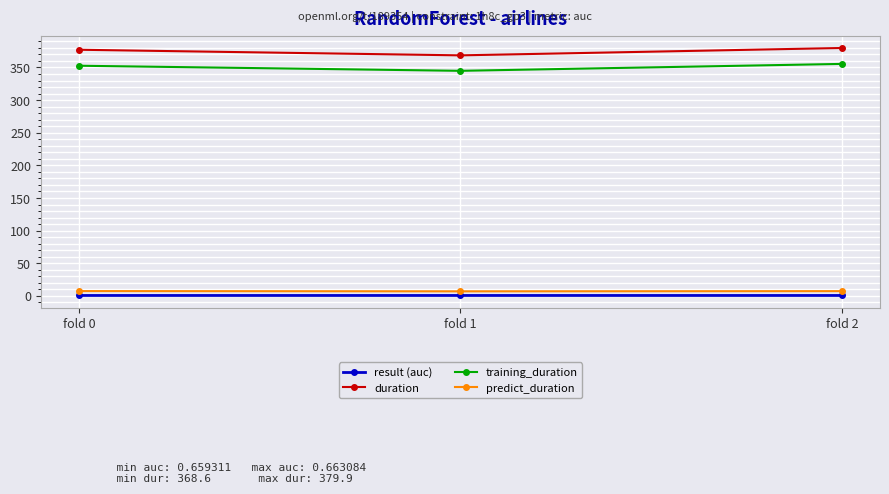

What is the difference between the highest and lowest values at fold 0?

376.5